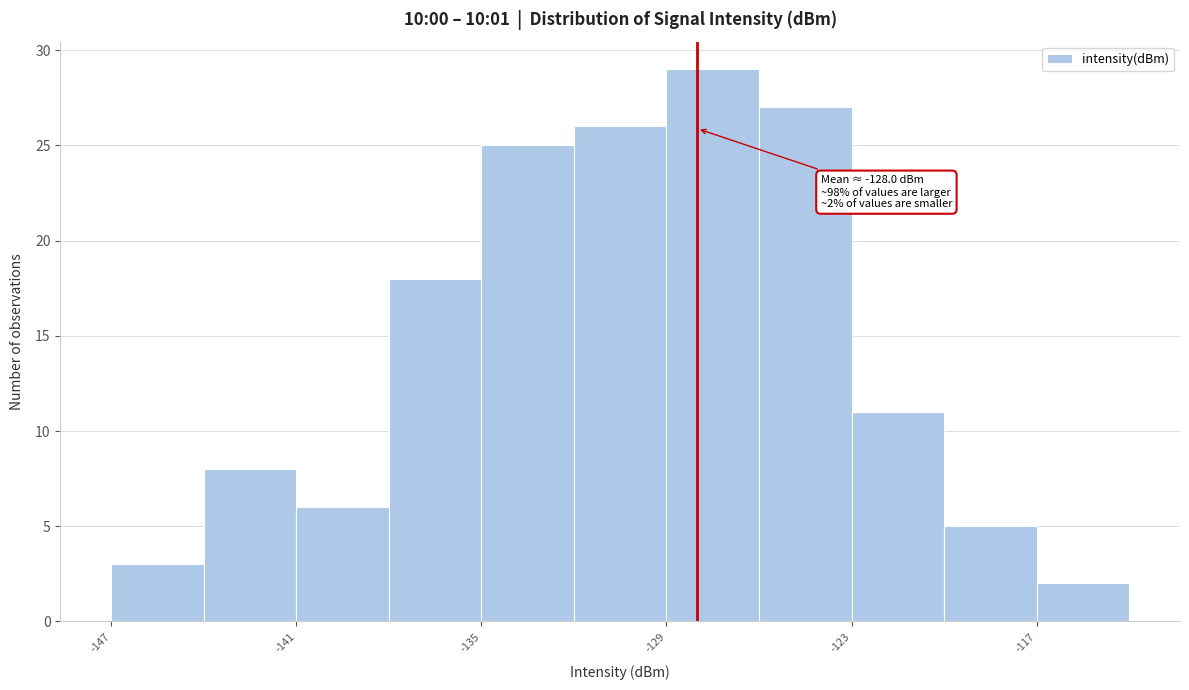

Read against the x-axis, roughly where is the centre of the tallest bar?

-127